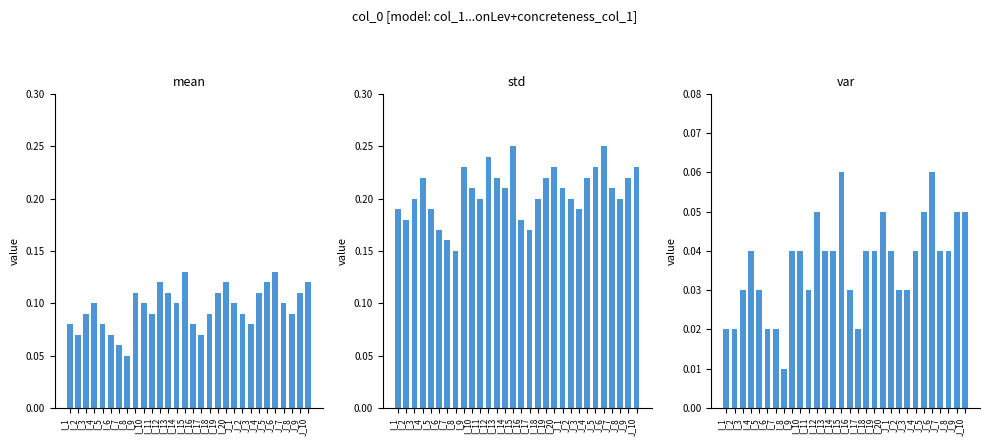

Which has a higher value, J_10 or I_15?

I_15